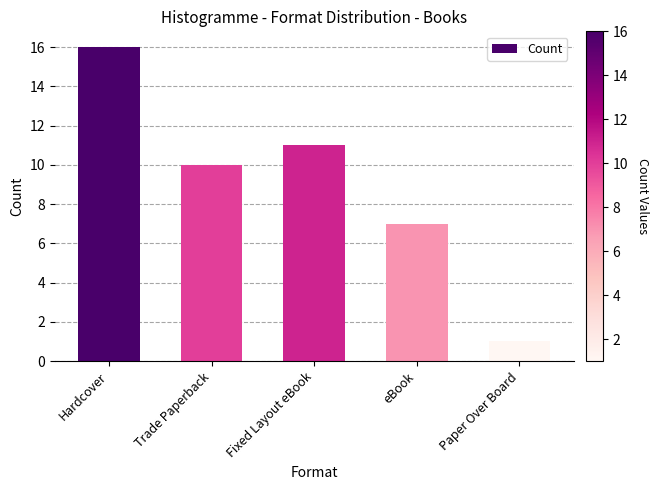

The value at Trade Paperback is 17. True or false?

False